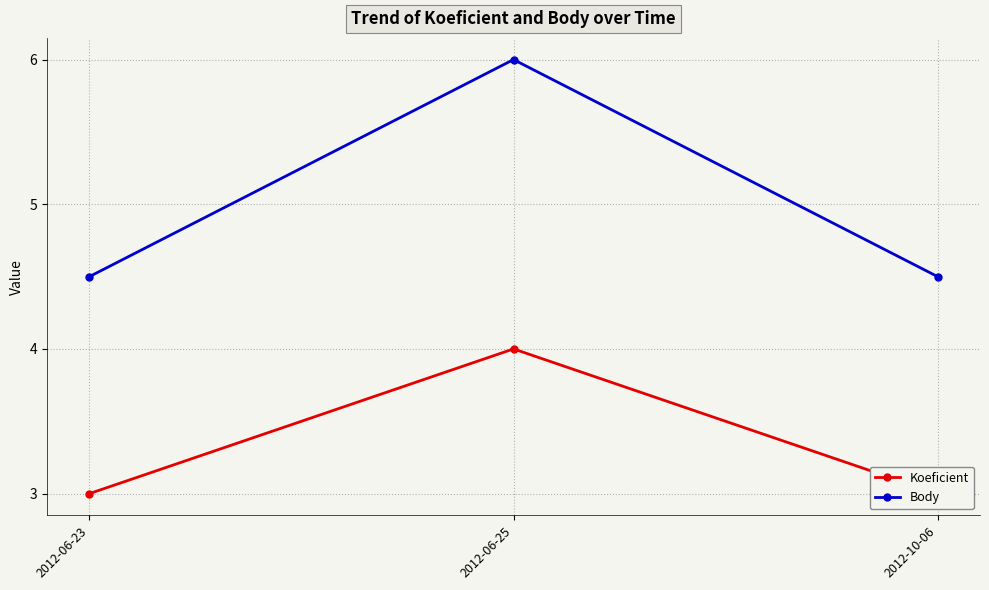

Does the chart have visible grid lines?

Yes